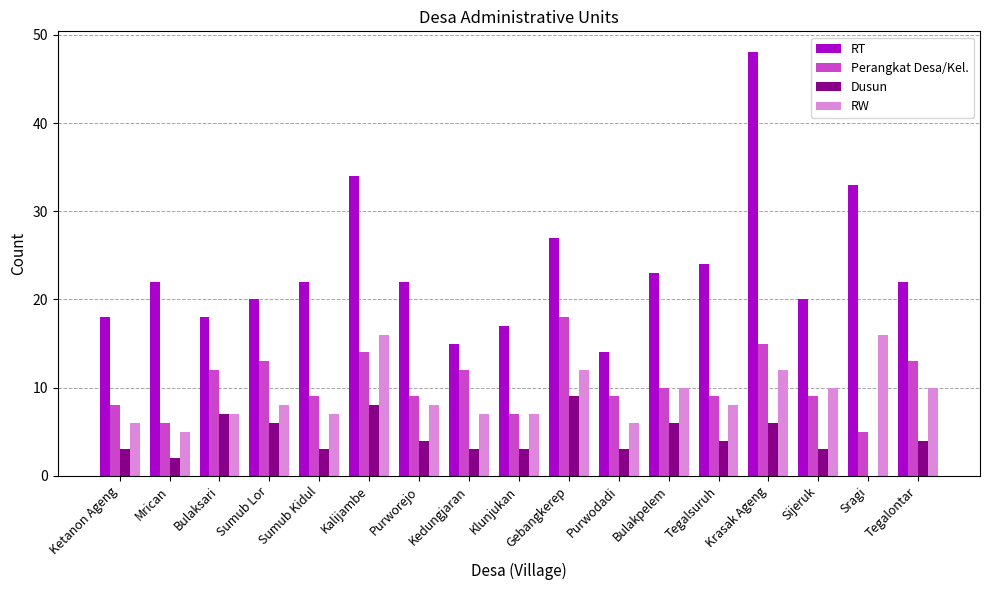

Reading left to right, what are all the values shown in this chart?

RT: Ketanon Ageng=18	Mrican=22	Bulaksari=18	Sumub Lor=20	Sumub Kidul=22	Kalijambe=34	Purworejo=22	Kedungjaran=15	Klunjukan=17	Gebangkerep=27	Purwodadi=14	Bulakpelem=23	Tegalsuruh=24	Krasak Ageng=48	Sijeruk=20	Sragi=33	Tegalontar=22
Perangkat Desa/Kel.: Ketanon Ageng=8	Mrican=6	Bulaksari=12	Sumub Lor=13	Sumub Kidul=9	Kalijambe=14	Purworejo=9	Kedungjaran=12	Klunjukan=7	Gebangkerep=18	Purwodadi=9	Bulakpelem=10	Tegalsuruh=9	Krasak Ageng=15	Sijeruk=9	Sragi=5	Tegalontar=13
Dusun: Ketanon Ageng=3	Mrican=2	Bulaksari=7	Sumub Lor=6	Sumub Kidul=3	Kalijambe=8	Purworejo=4	Kedungjaran=3	Klunjukan=3	Gebangkerep=9	Purwodadi=3	Bulakpelem=6	Tegalsuruh=4	Krasak Ageng=6	Sijeruk=3	Sragi=0	Tegalontar=4
RW: Ketanon Ageng=6	Mrican=5	Bulaksari=7	Sumub Lor=8	Sumub Kidul=7	Kalijambe=16	Purworejo=8	Kedungjaran=7	Klunjukan=7	Gebangkerep=12	Purwodadi=6	Bulakpelem=10	Tegalsuruh=8	Krasak Ageng=12	Sijeruk=10	Sragi=16	Tegalontar=10